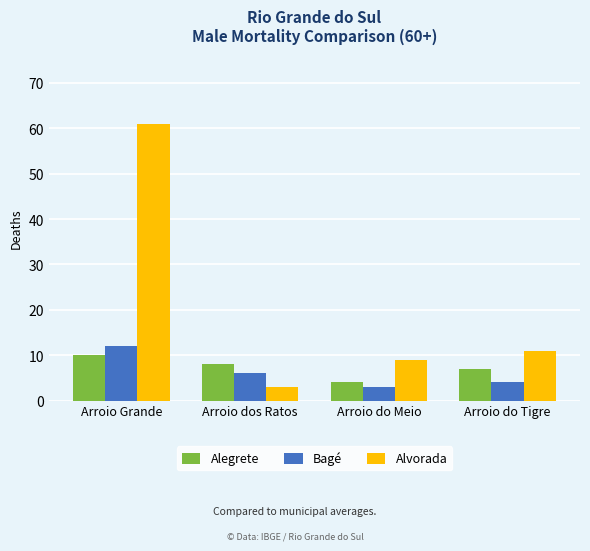

Reading left to right, list all the values displayed in this chart.

Alegrete: Arroio Grande=10	Arroio dos Ratos=8	Arroio do Meio=4	Arroio do Tigre=7
Bagé: Arroio Grande=12	Arroio dos Ratos=6	Arroio do Meio=3	Arroio do Tigre=4
Alvorada: Arroio Grande=61	Arroio dos Ratos=3	Arroio do Meio=9	Arroio do Tigre=11